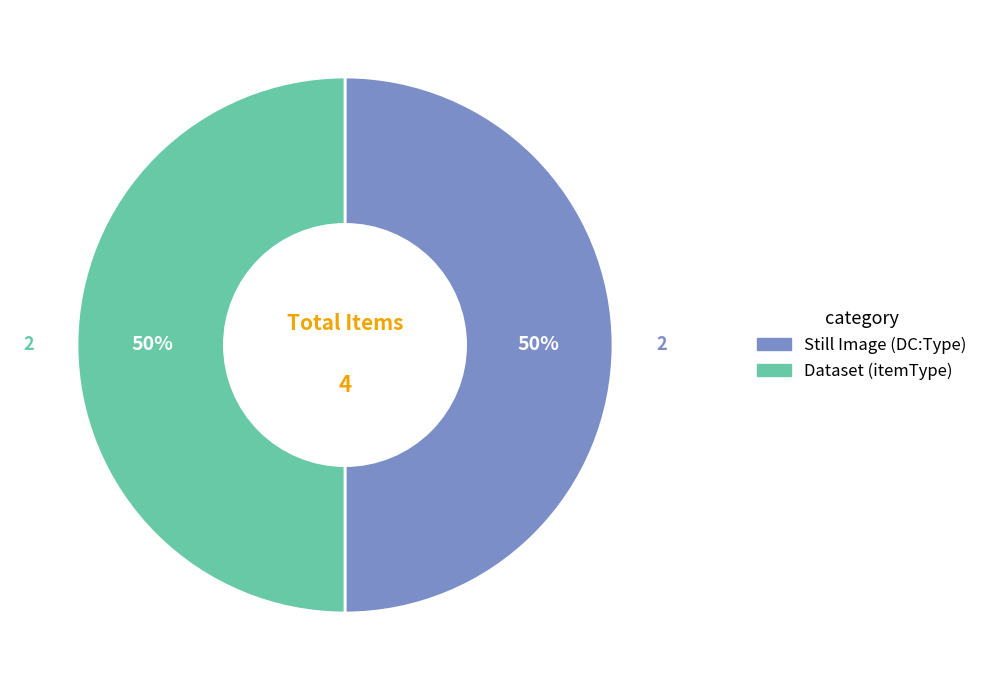

To the nearest percent, what is the average slice percentage?

50%